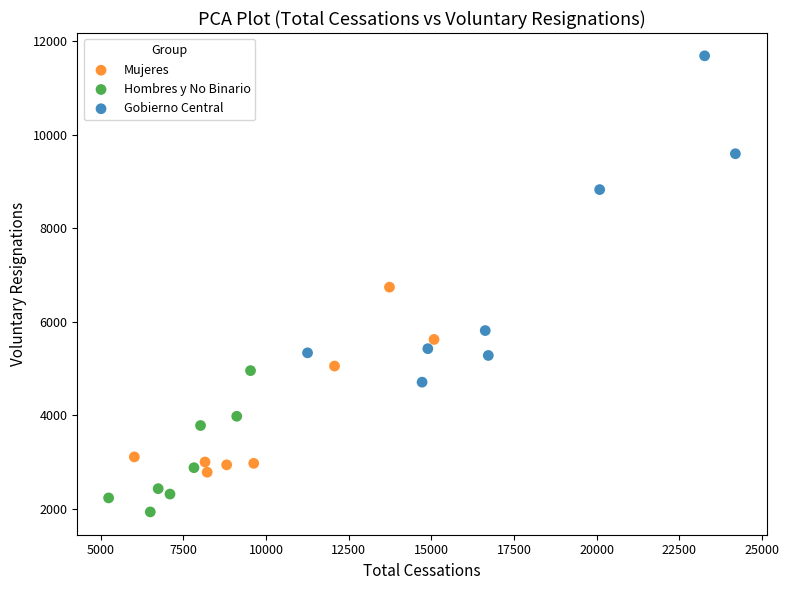

Which series reaches the maximum Y coordinate?

Gobierno Central